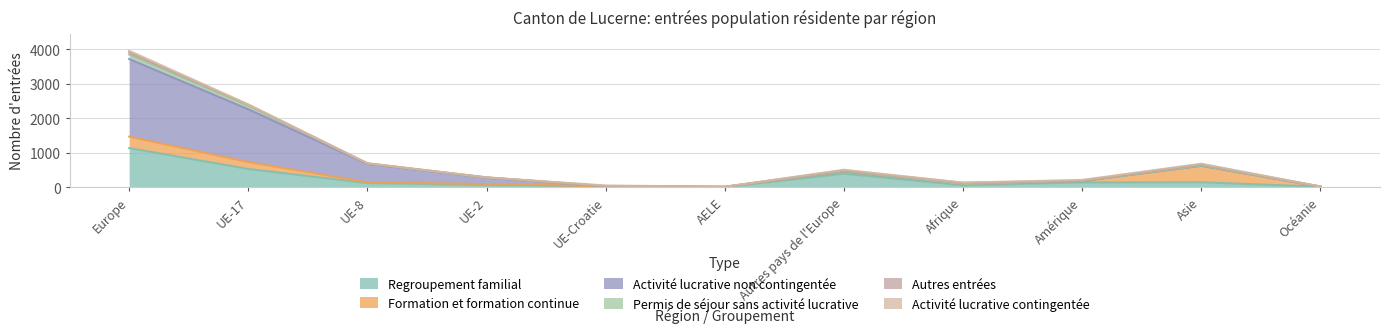

The value of Activité lucrative non contingentée at Océanie is 19. True or false?

True